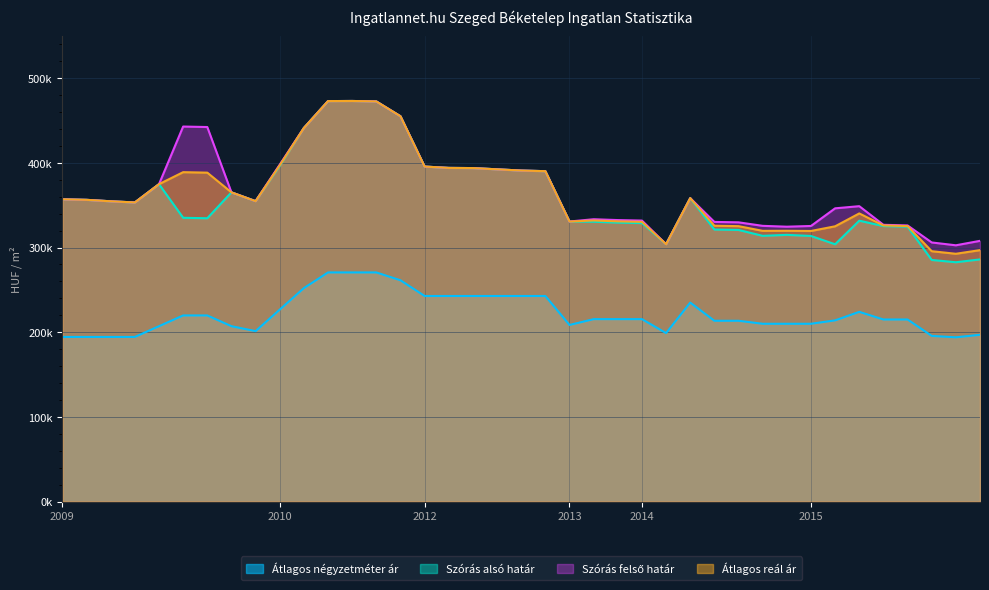

Reading left to right, transcribe all the data shown in this chart.

Átlagos négyzetméter ár: 194444	194444	194444	194444	207135	219825	219825	207135	201310	226691	252072	270588	270588	270588	261318	242777	242777	242777	242777	242777	242777	208571	215456	215456	215456	199000	235000	213529	213529	209995	209995	209995	214000	224055	215041	215041	195666	194000	197000
Szórás alsó határ: 356921	356275	354564	353186	374780	335095	334529	365101	354731	396286	441108	472828	472964	472421	454928	395555	393969	393759	392292	390837	390113	330687	330411	329403	328819	303929	358281	321213	320723	313780	314942	313619	303827	331664	325301	324570	285314	282614	285964
Szórás felső határ: 356921	356275	354564	353186	374780	442777	442211	365101	354731	397786	441108	472828	472964	472421	454928	395555	393969	393759	392292	390837	390113	330687	333389	332381	331797	303929	358281	330205	329715	325574	324572	325413	346253	348792	326801	326070	305968	302614	307872
Átlagos reál ár: 356921	356275	354564	353186	374780	388936	388370	365101	354731	397036	441108	472828	472964	472421	454928	395555	393969	393759	392292	390837	390113	330687	331900	330892	330308	303929	358281	325709	325219	319677	319757	319516	325040	340228	326051	325320	295641	292614	296918